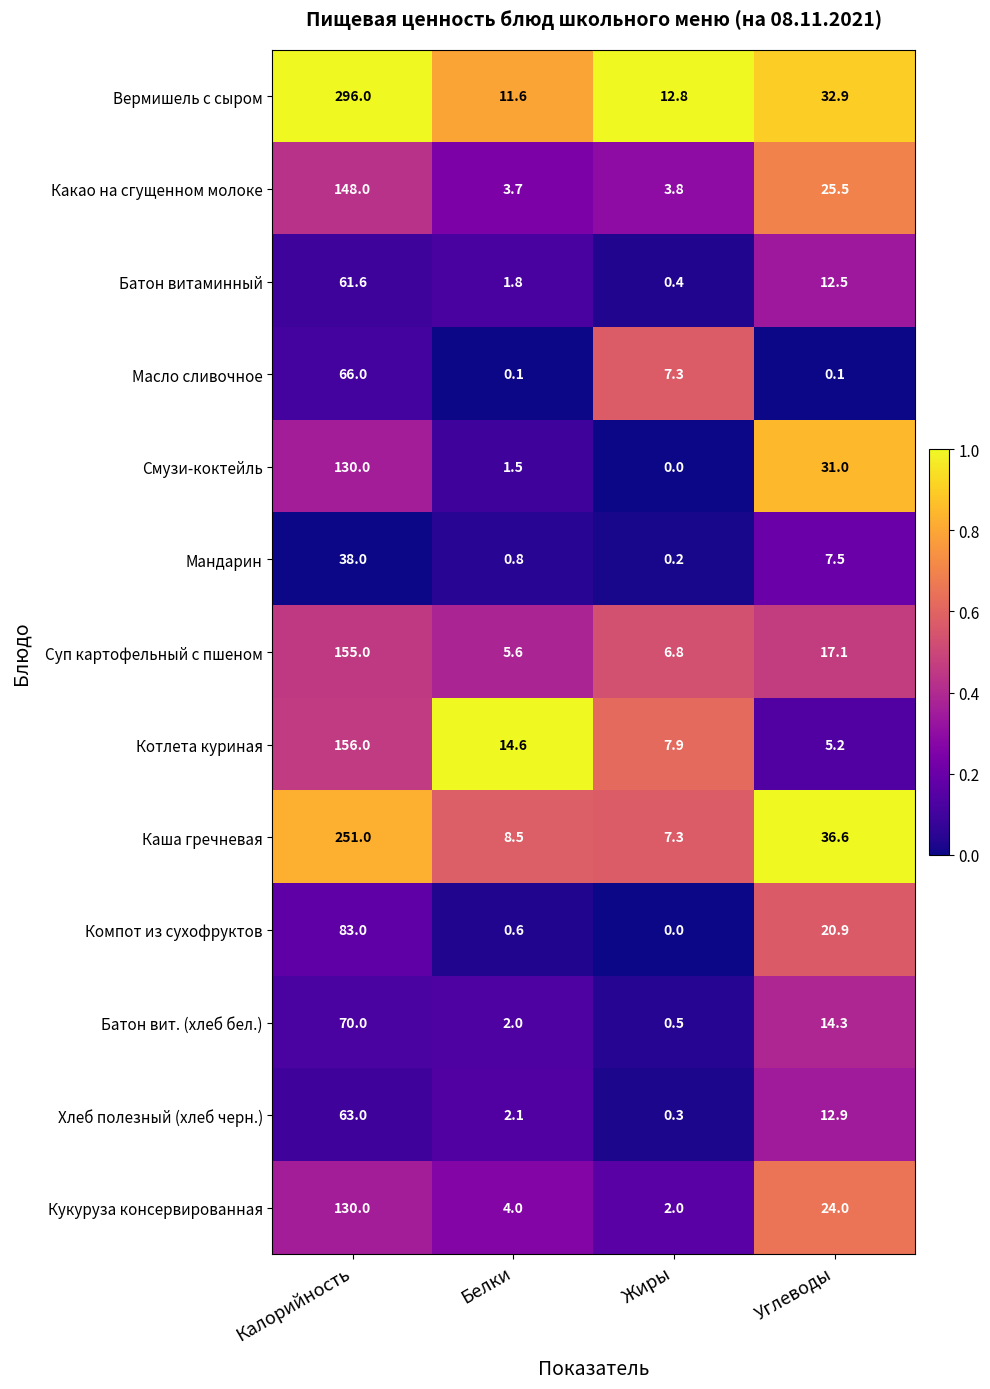

What is the greatest value displayed?

296.0